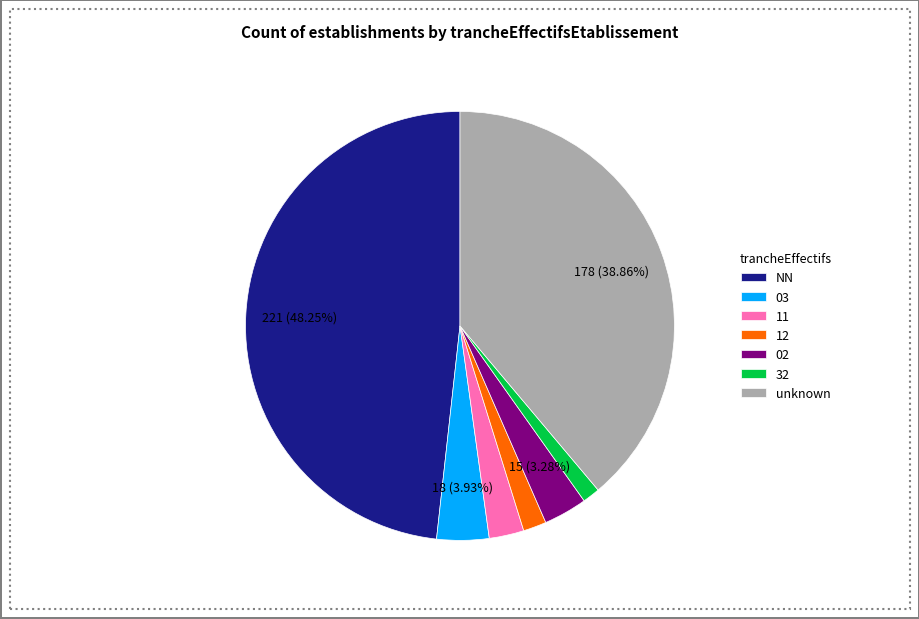

To the nearest percent, what is the difference between the 12 and 02 slice percentages?

2%